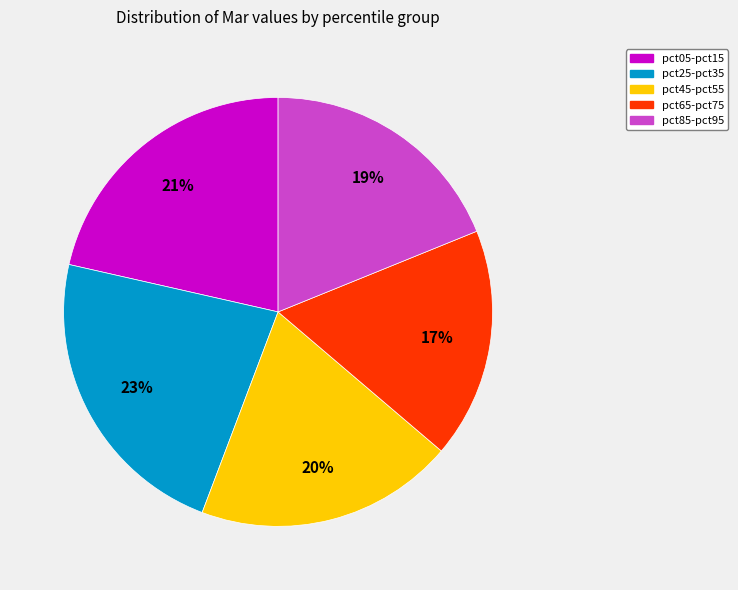

Does any single category account for the majority?

No